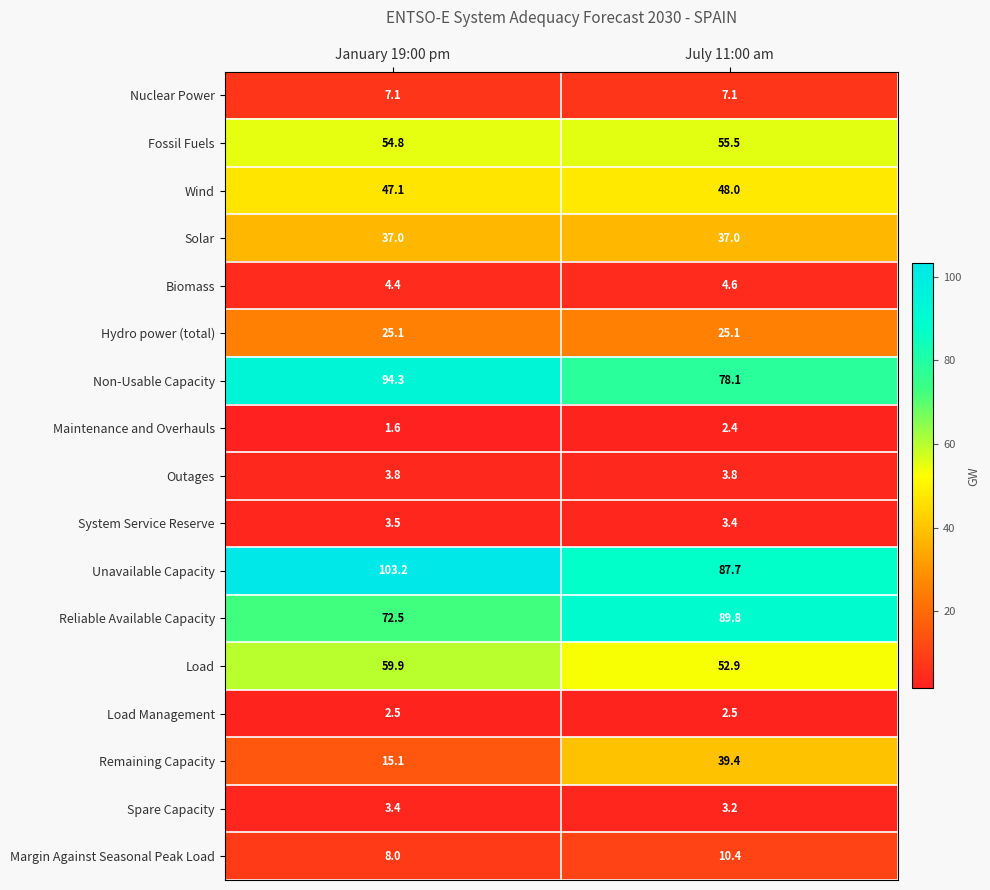

What is the average value of the Unavailable Capacity series?

95.5